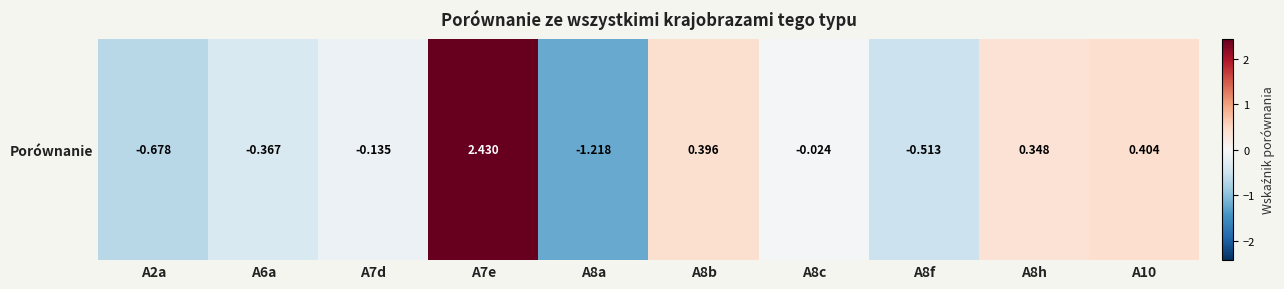

Between A8f and A8b, which is larger?

A8b